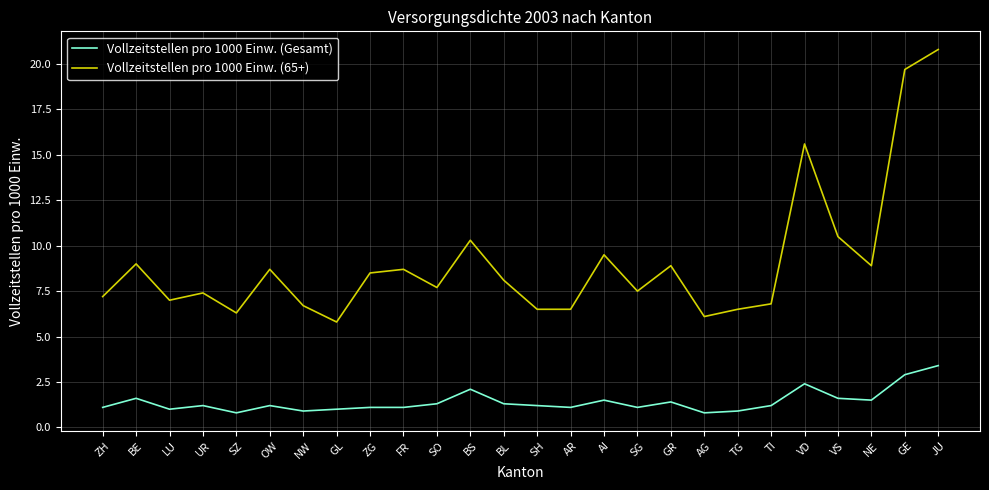

Reading left to right, extract all data points from this chart.

Vollzeitstellen pro 1000 Einw. (Gesamt): ZH=1.1	BE=1.6	LU=1.0	UR=1.2	SZ=0.8	OW=1.2	NW=0.9	GL=1.0	ZG=1.1	FR=1.1	SO=1.3	BS=2.1	BL=1.3	SH=1.2	AR=1.1	AI=1.5	SG=1.1	GR=1.4	AG=0.8	TG=0.9	TI=1.2	VD=2.4	VS=1.6	NE=1.5	GE=2.9	JU=3.4
Vollzeitstellen pro 1000 Einw. (65+): ZH=7.2	BE=9.0	LU=7.0	UR=7.4	SZ=6.3	OW=8.7	NW=6.7	GL=5.8	ZG=8.5	FR=8.7	SO=7.7	BS=10.3	BL=8.1	SH=6.5	AR=6.5	AI=9.5	SG=7.5	GR=8.9	AG=6.1	TG=6.5	TI=6.8	VD=15.6	VS=10.5	NE=8.9	GE=19.7	JU=20.8